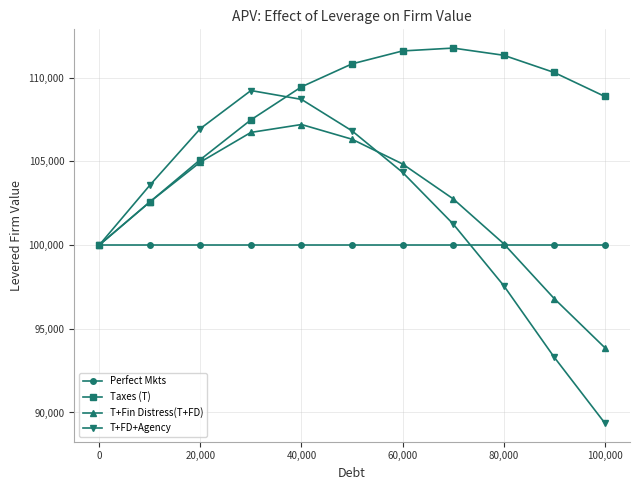

Which series has the largest range (max minus min)?

T+FD+Agency